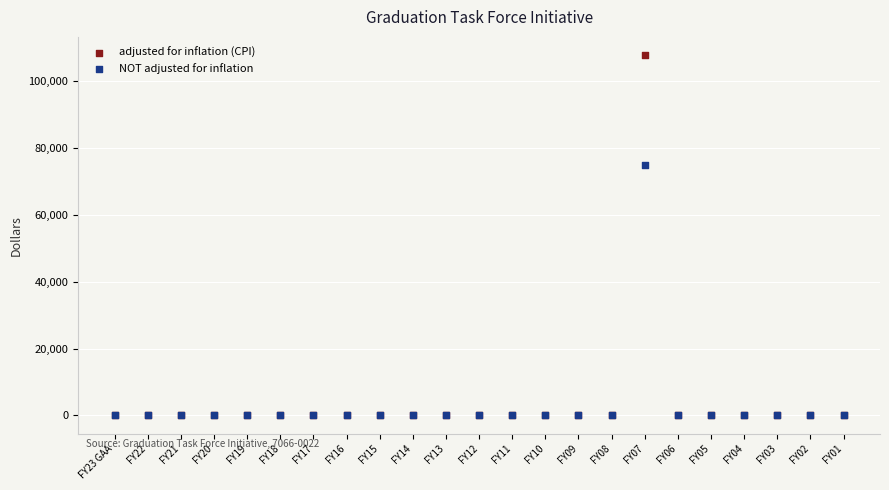

What are all the series names shown in the legend?

adjusted for inflation (CPI), NOT adjusted for inflation